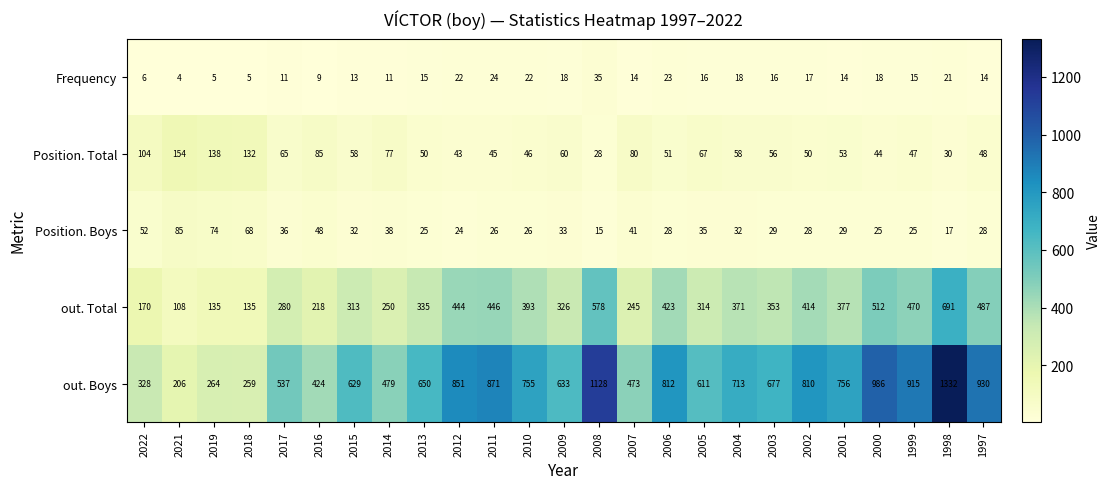

What is the difference between the Position. Boys values at 1999 and 2009?

8